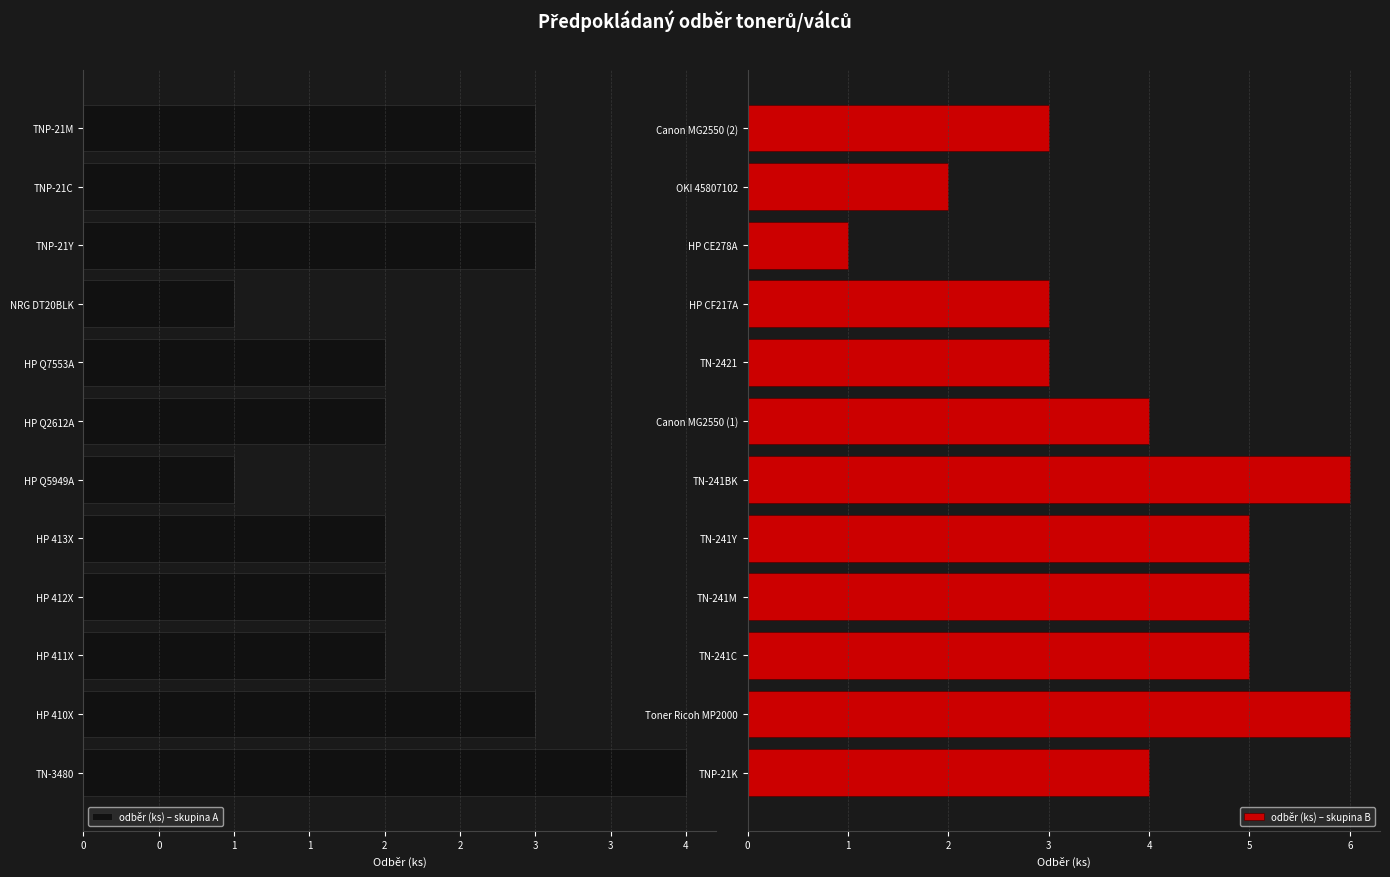

What is the difference between the maximum and minimum values in the odběr (ks) – skupina B series?

5